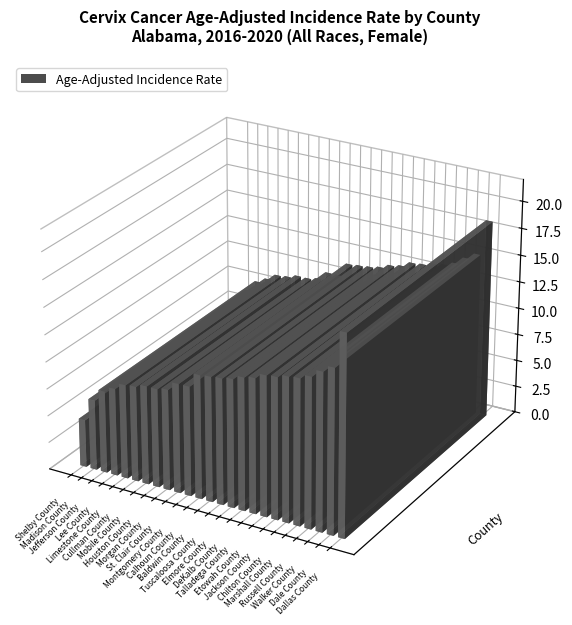

What is the label of the 22nd bar from the left?

Russell County